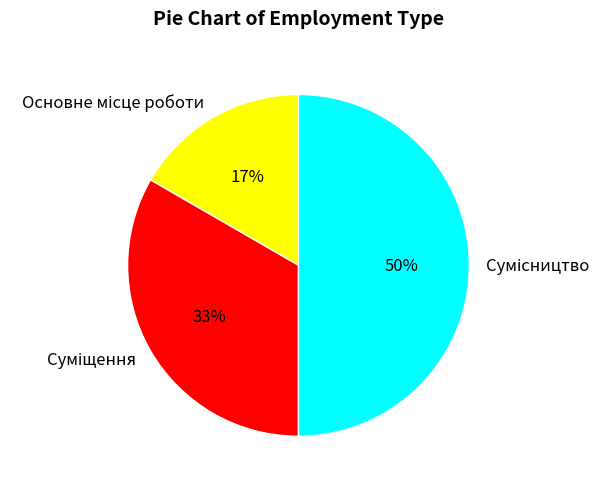

To the nearest percent, what is the average slice percentage?

33%